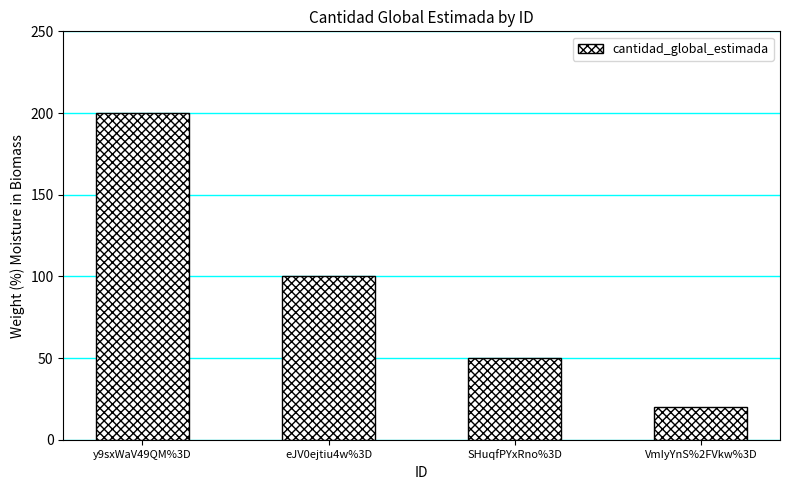

What is the difference between the maximum and minimum values?

180